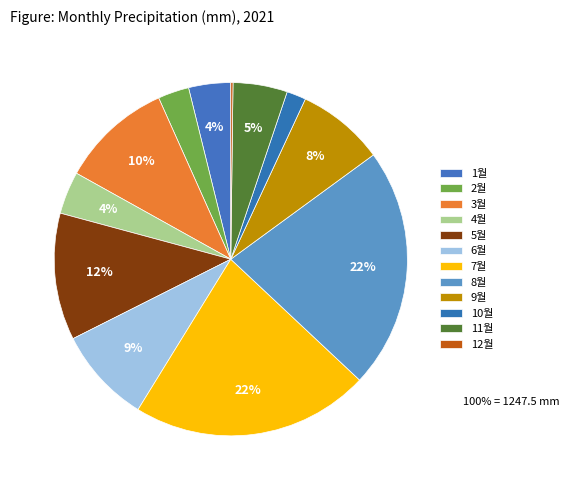

What percentage is the 3월 slice, to the nearest percent?

10%